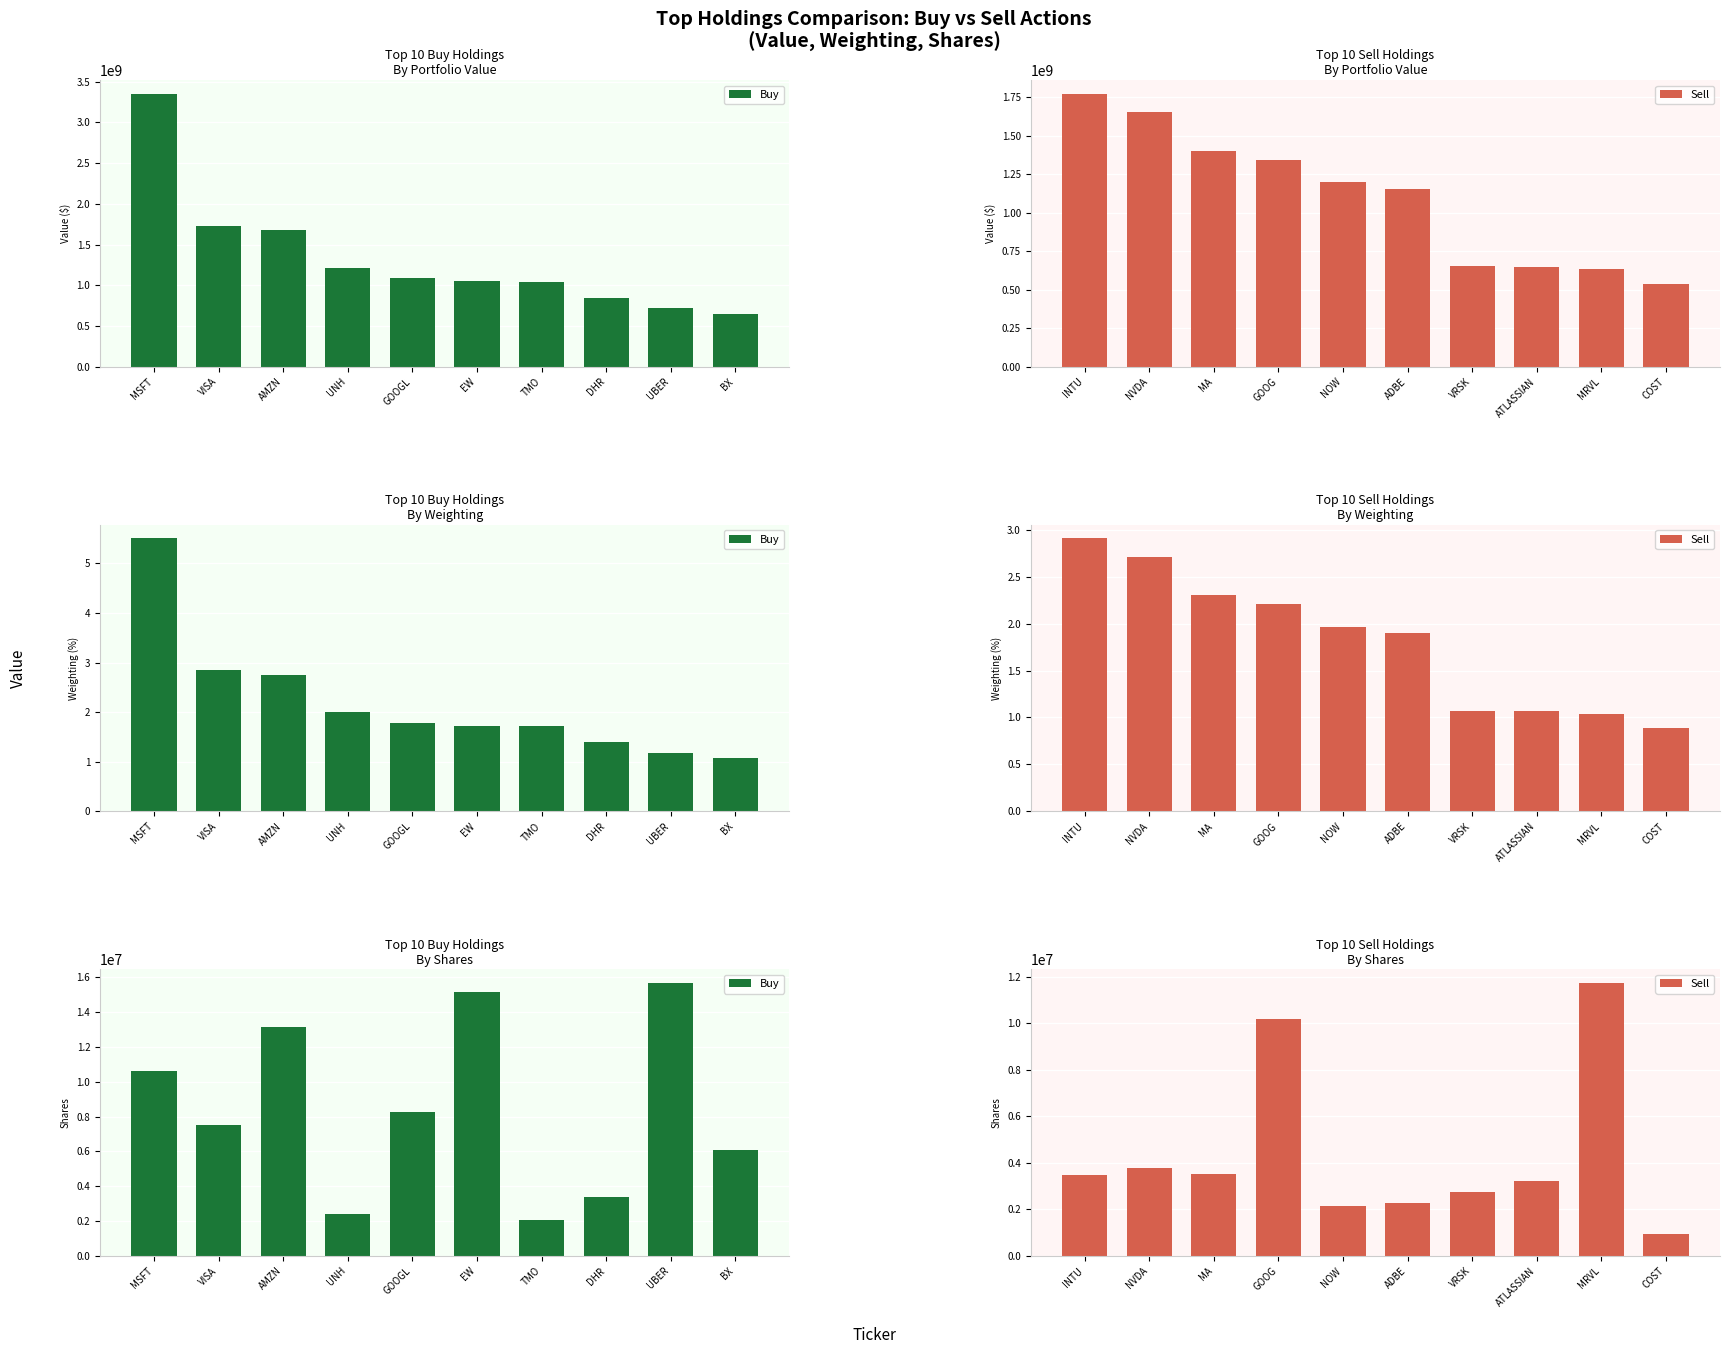

What position from the left is AMZN?

3